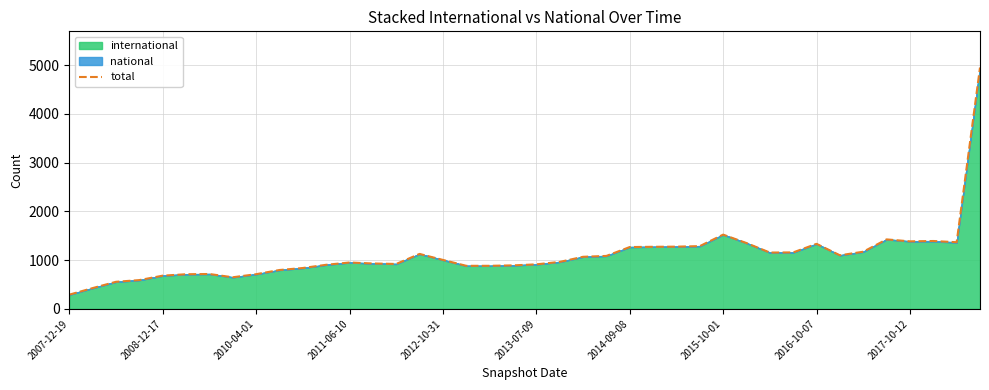

How many points are lower than both their immediate neighbors (excluding endpoints)?

6